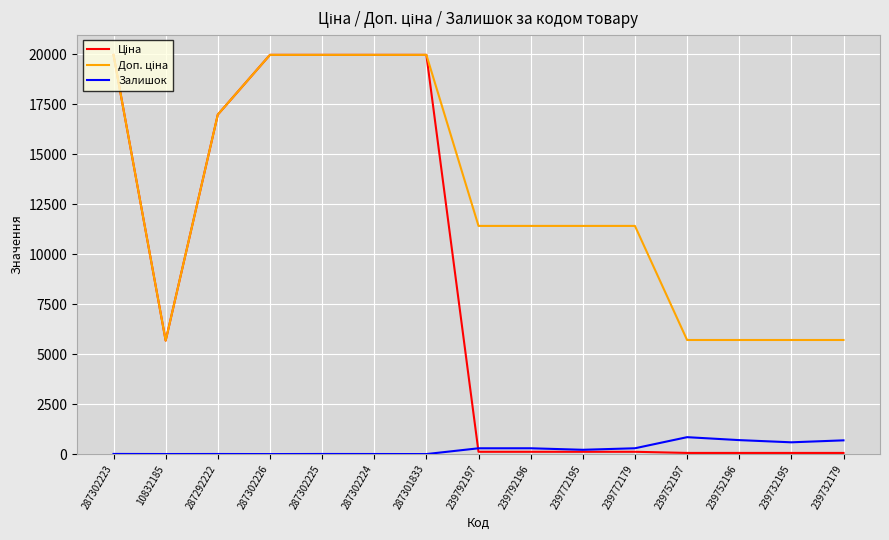

What position from the left is 239752197?

12